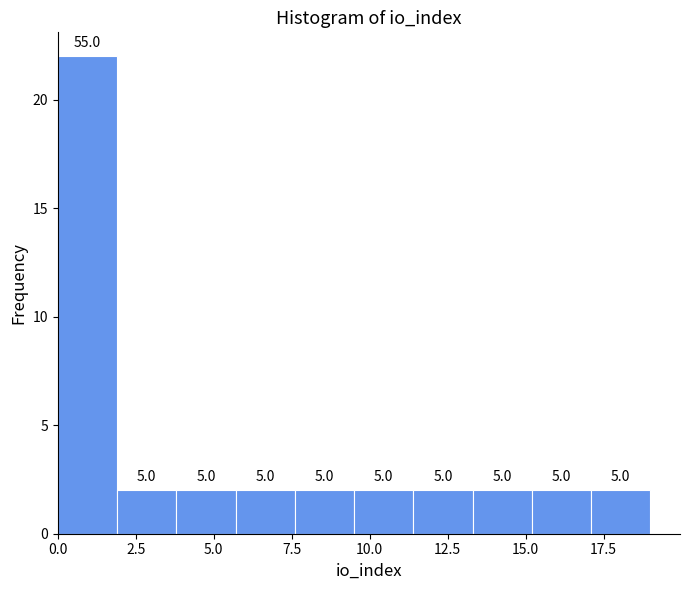

Read against the x-axis, roughly where is the centre of the tallest bar?

1.0